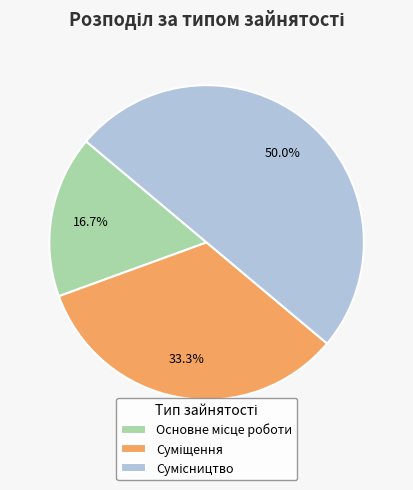

To the nearest percent, what is the combined percentage of Сумісництво and Основне місце роботи?

67%